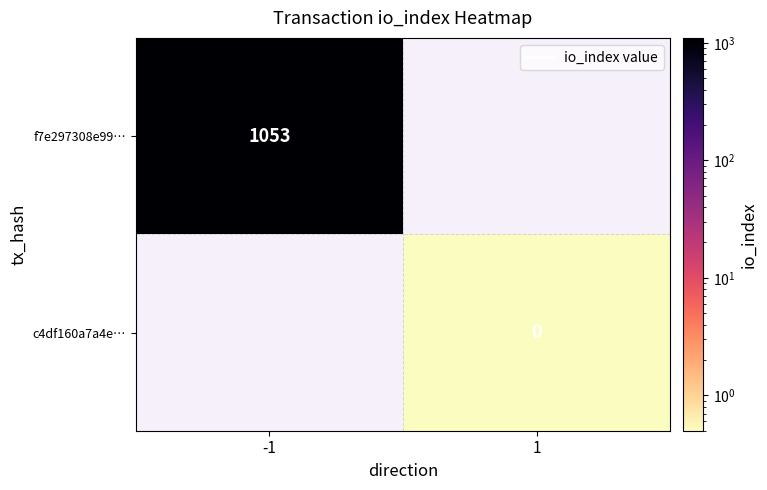

How many distinct data groups are displayed?

2